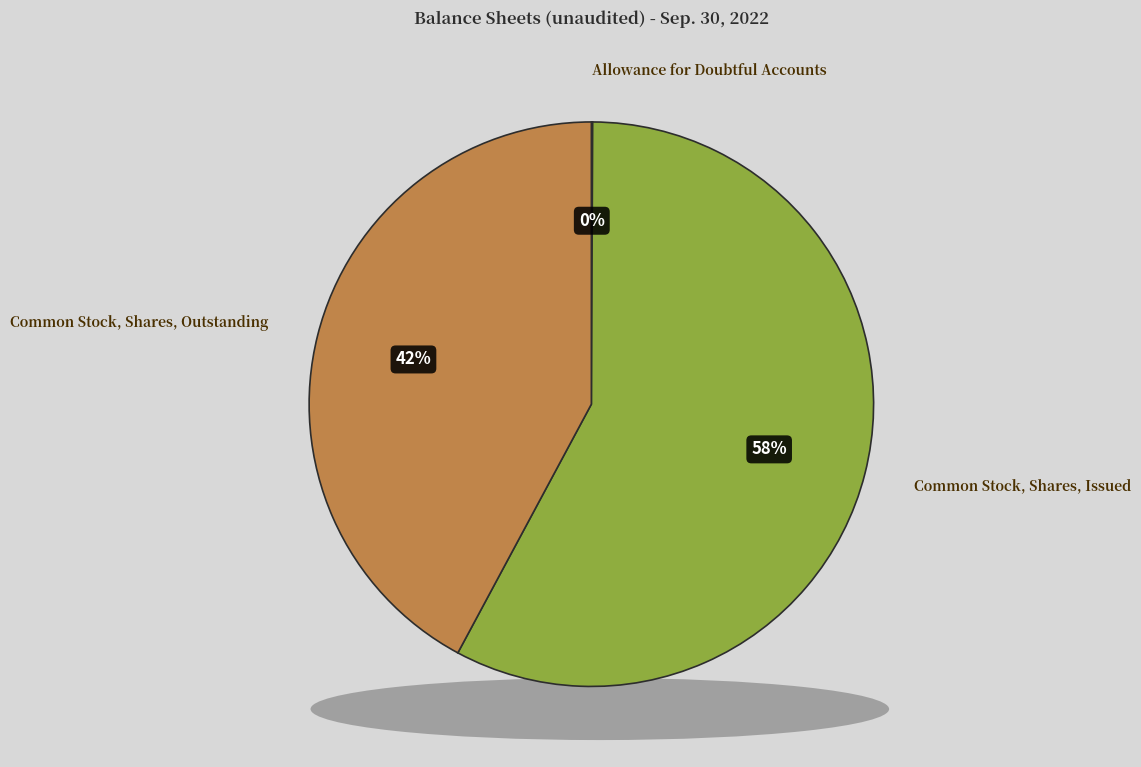

The Allowance for Doubtful Accounts slice represents 0% of the pie. True or false?

True